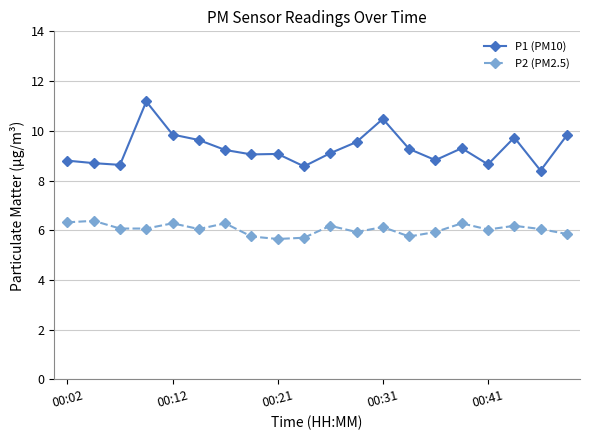

What is the value of the P2 (PM2.5) point at the 1st from the left?

6.3